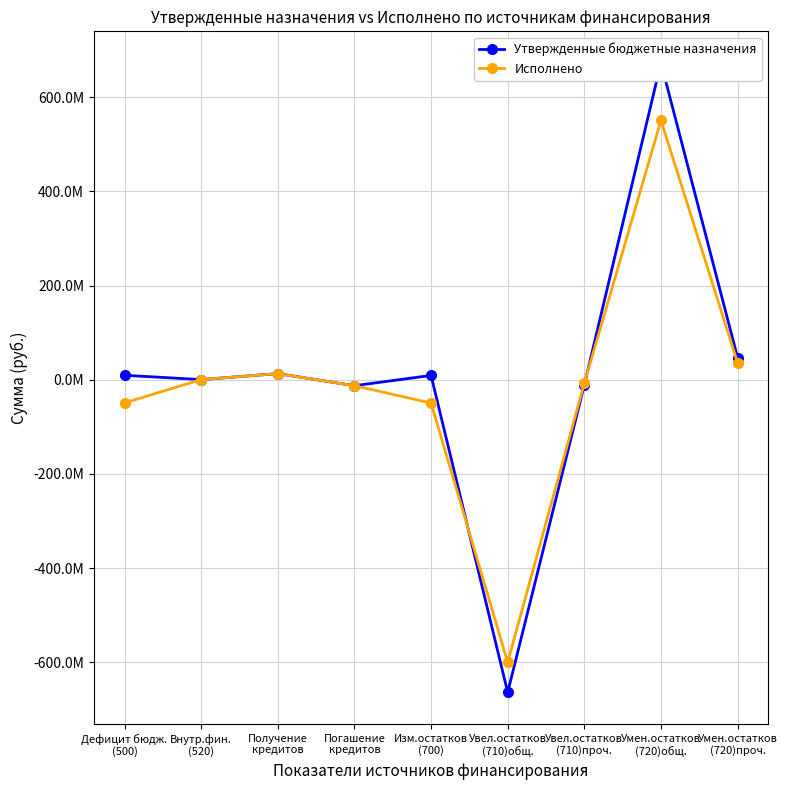

How many values in Исполнено are above zero?

4